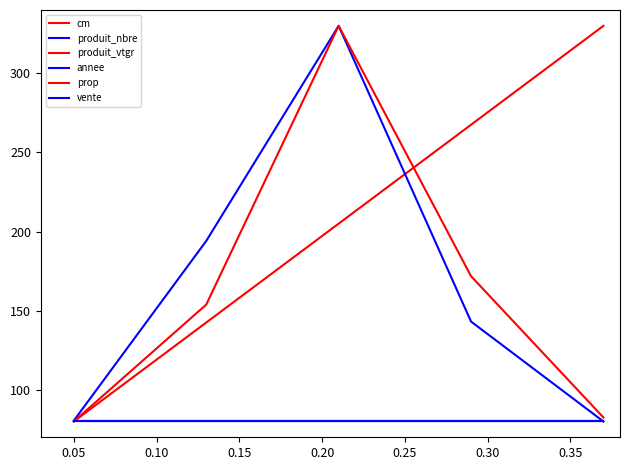

Does the chart have visible grid lines?

No